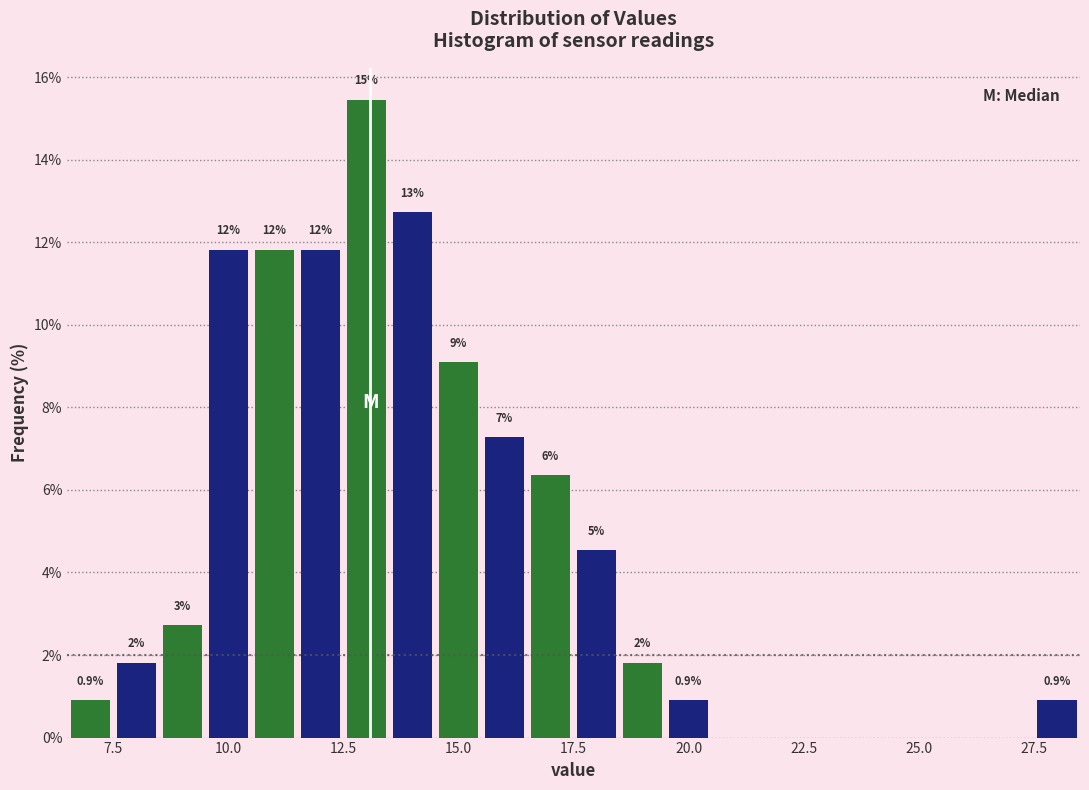

Read against the x-axis, roughly where is the centre of the tallest bar?

13.0